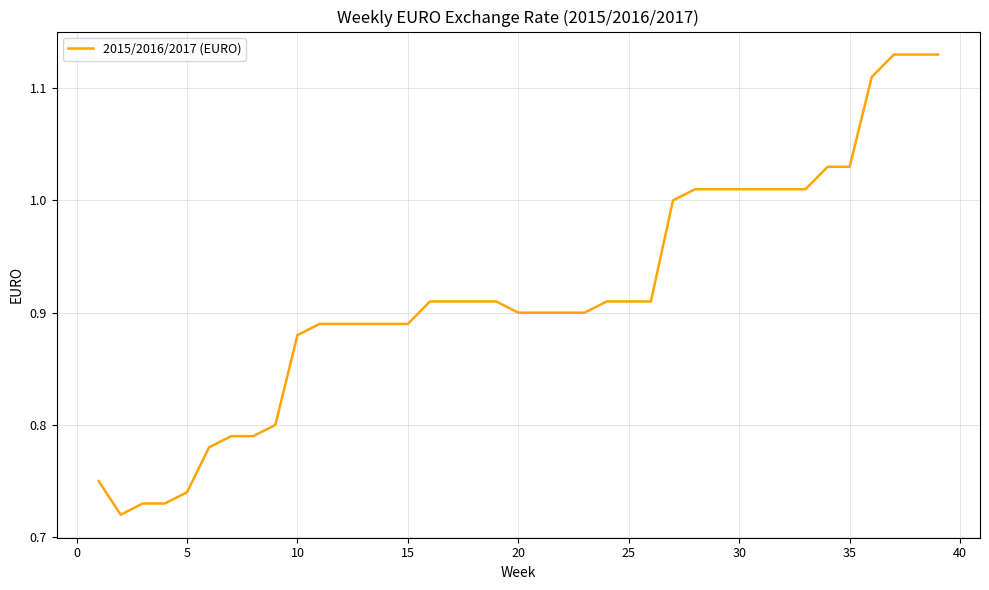

Reading left to right, list all the values displayed in this chart.

0.8	0.7	0.7	0.7	0.7	0.8	0.8	0.8	0.8	0.9	0.9	0.9	0.9	0.9	0.9	0.9	0.9	0.9	0.9	0.9	0.9	0.9	0.9	0.9	0.9	0.9	1.0	1.0	1.0	1.0	1.0	1.0	1.0	1.0	1.0	1.1	1.1	1.1	1.1